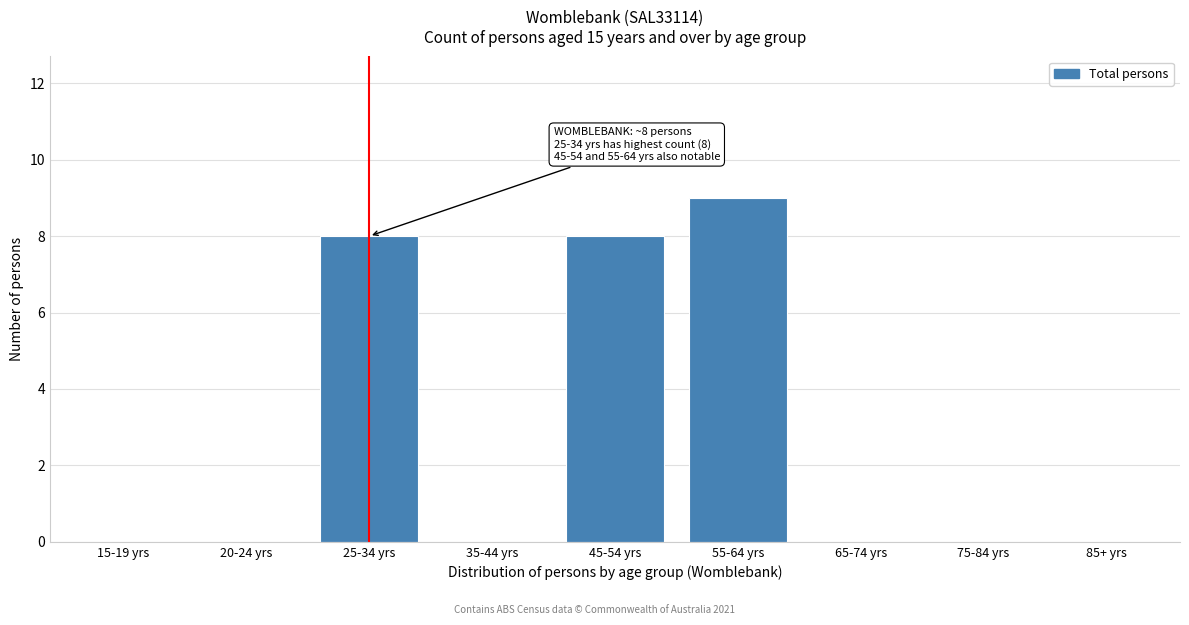

Reading left to right, list all the values displayed in this chart.

15-19 yrs=0	20-24 yrs=0	25-34 yrs=8	35-44 yrs=0	45-54 yrs=8	55-64 yrs=9	65-74 yrs=0	75-84 yrs=0	85+ yrs=0